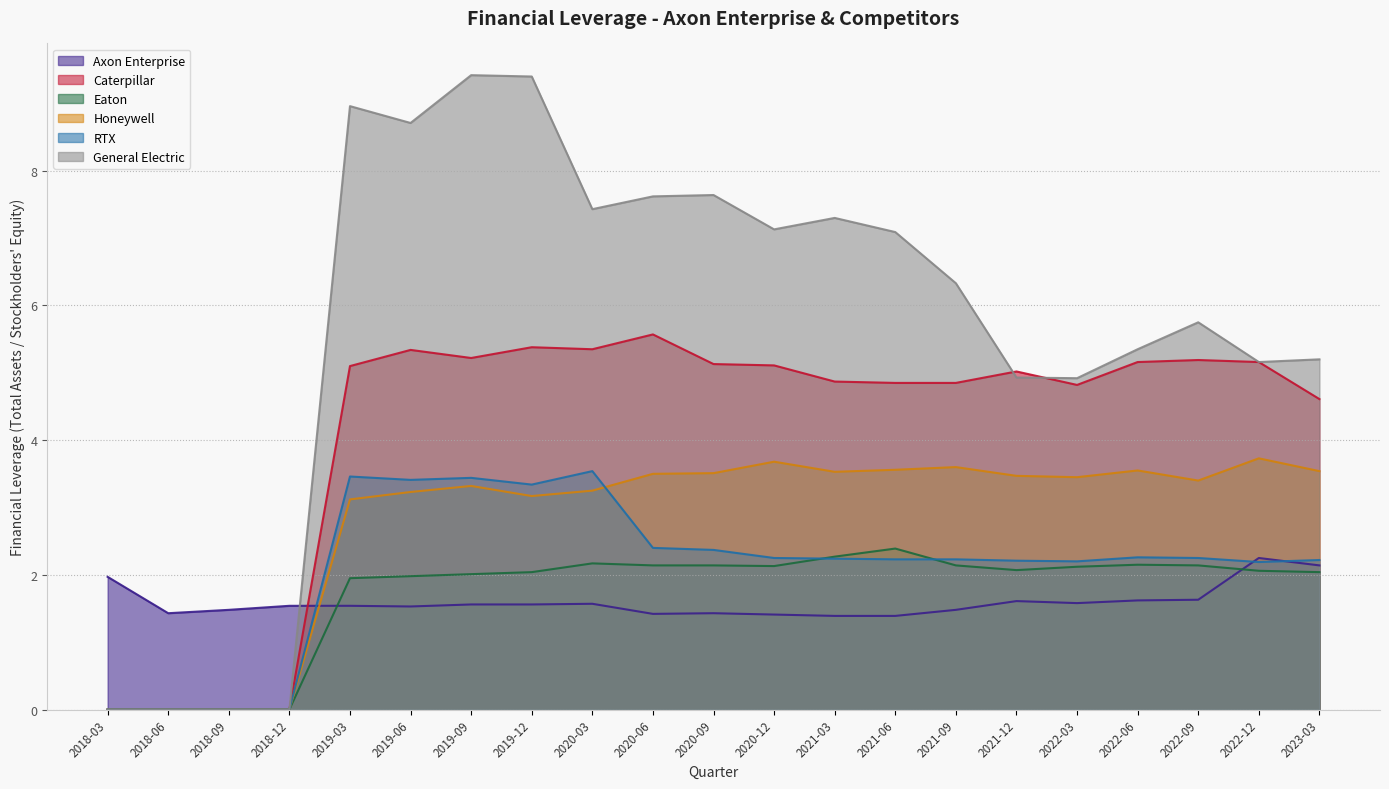

What is the difference between the maximum and minimum values in the General Electric series?

9.4